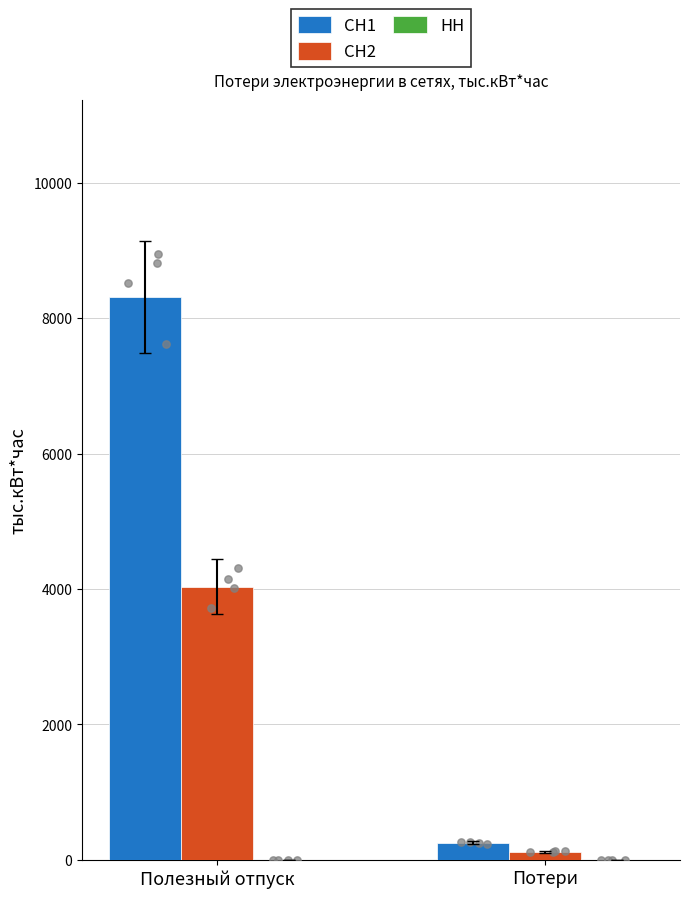

At which category is the sum across all series the highest?

Полезный отпуск